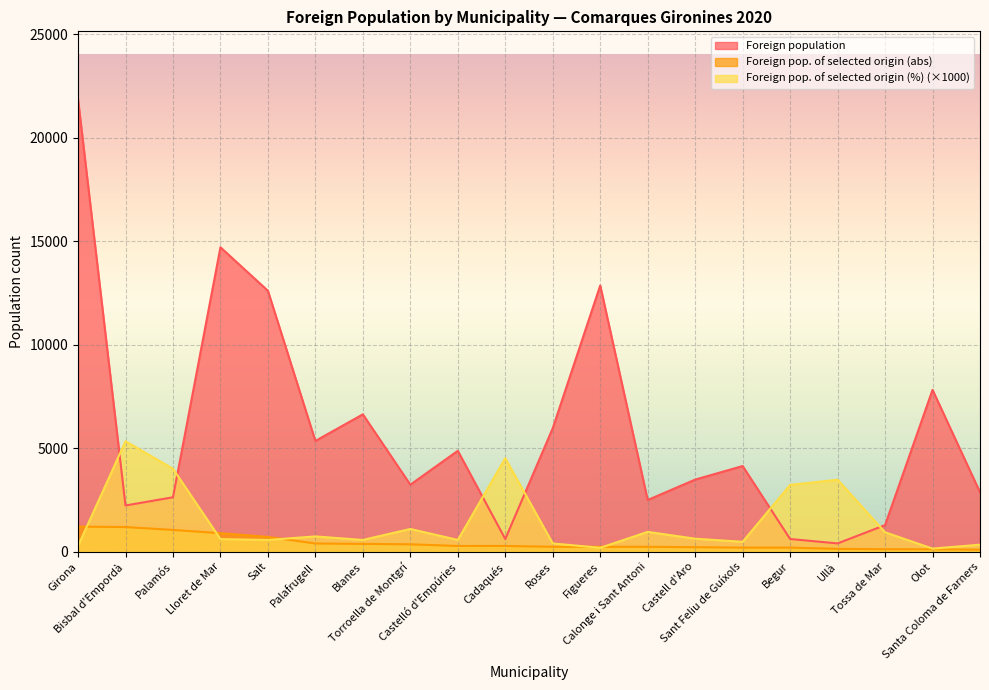

Reading left to right, list all the values displayed in this chart.

Foreign population: Girona=21872	Bisbal d'Empordà=2235	Palamós=2632	Lloret de Mar=14715	Salt=12613	Palafrugell=5355	Blanes=6641	Torroella de Montgrí=3241	Castelló d'Empúries=4878	Cadaqués=615	Roses=5973	Figueres=12869	Calonge i Sant Antoni=2500	Castell d'Aro=3487	Sant Feliu de Guíxols=4142	Begur=616	Ullà=402	Tossa de Mar=1286	Olot=7824	Santa Coloma de Farners=2875
Foreign pop. of selected origin (abs): Girona=1213	Bisbal d'Empordà=1193	Palamós=1054	Lloret de Mar=895	Salt=716	Palafrugell=398	Blanes=378	Torroella de Montgrí=358	Castelló d'Empúries=278	Cadaqués=278	Roses=239	Figueres=239	Calonge i Sant Antoni=239	Castell d'Aro=219	Sant Feliu de Guíxols=199	Begur=199	Ullà=139	Tossa de Mar=119	Olot=119	Santa Coloma de Farners=99
Foreign pop. of selected origin (%): Girona=280	Bisbal d'Empordà=5340	Palamós=4010	Lloret de Mar=610	Salt=570	Palafrugell=740	Blanes=570	Torroella de Montgrí=1100	Castelló d'Empúries=570	Cadaqués=4520	Roses=400	Figueres=190	Calonge i Sant Antoni=960	Castell d'Aro=630	Sant Feliu de Guíxols=480	Begur=3230	Ullà=3480	Tossa de Mar=940	Olot=150	Santa Coloma de Farners=340